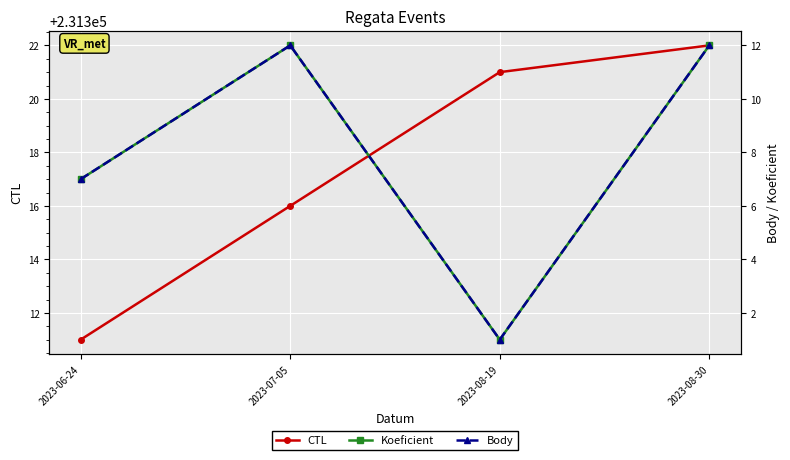

Reading left to right, transcribe all the data shown in this chart.

CTL: 2023-06-24=231311	2023-07-05=231316	2023-08-19=231321	2023-08-30=231322
Koeficient: 2023-06-24=7	2023-07-05=12	2023-08-19=1	2023-08-30=12
Body: 2023-06-24=7	2023-07-05=12	2023-08-19=1	2023-08-30=12